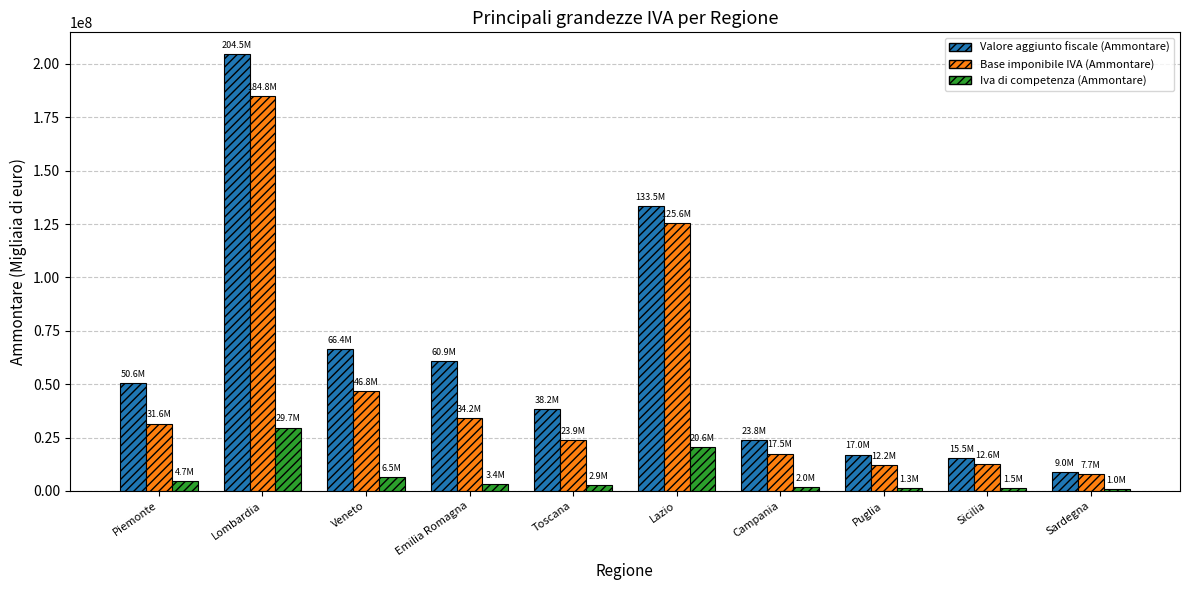

Count the number of categories in the chart.

10